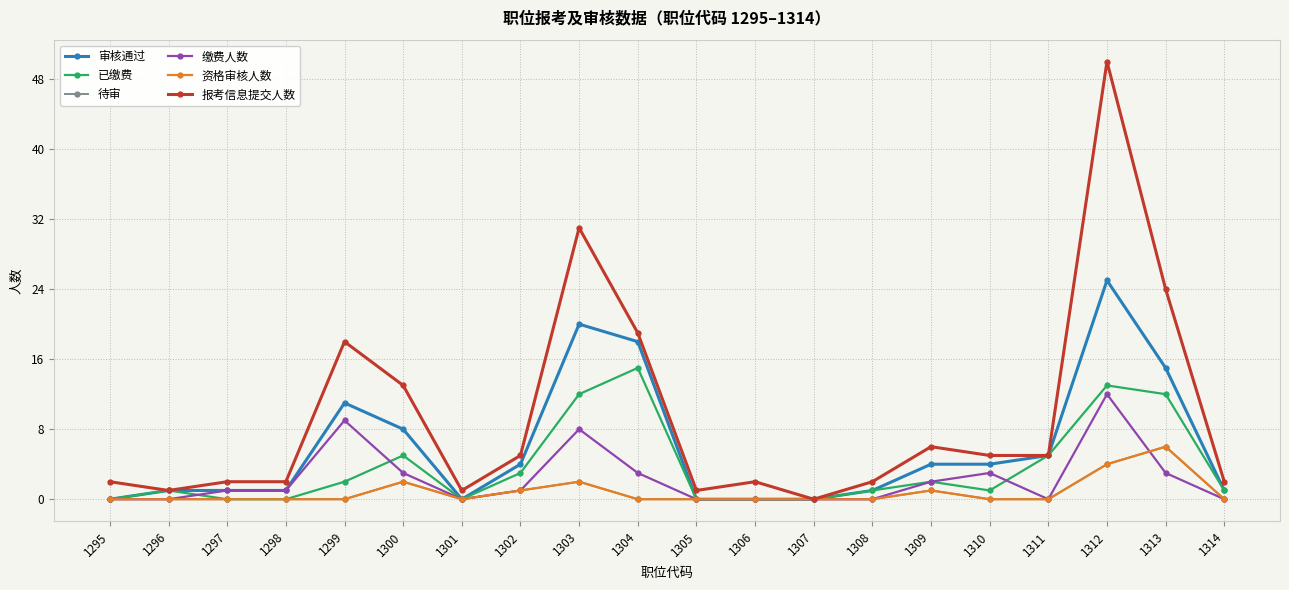

Does the chart have visible grid lines?

Yes